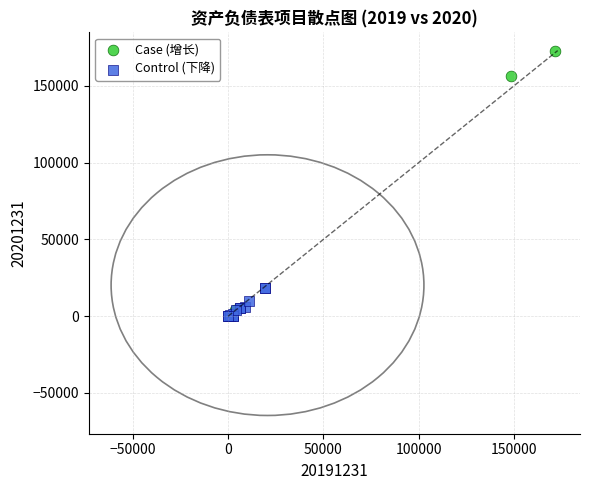

What are all the series names shown in the legend?

Case (增长), Control (下降)